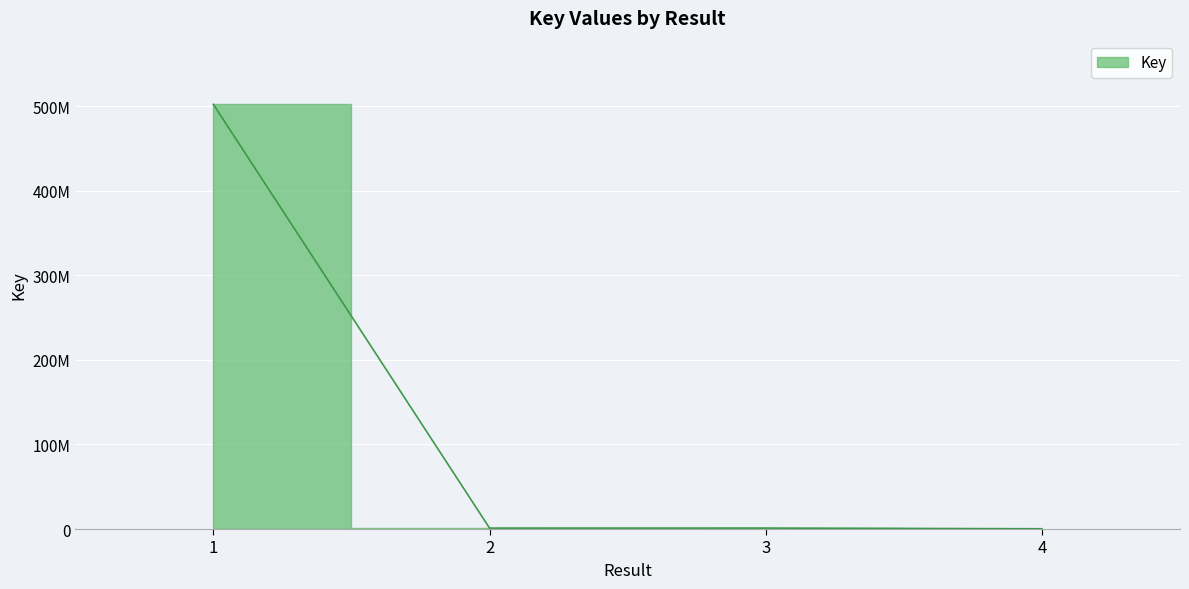

How many values exceed 1116360?

1